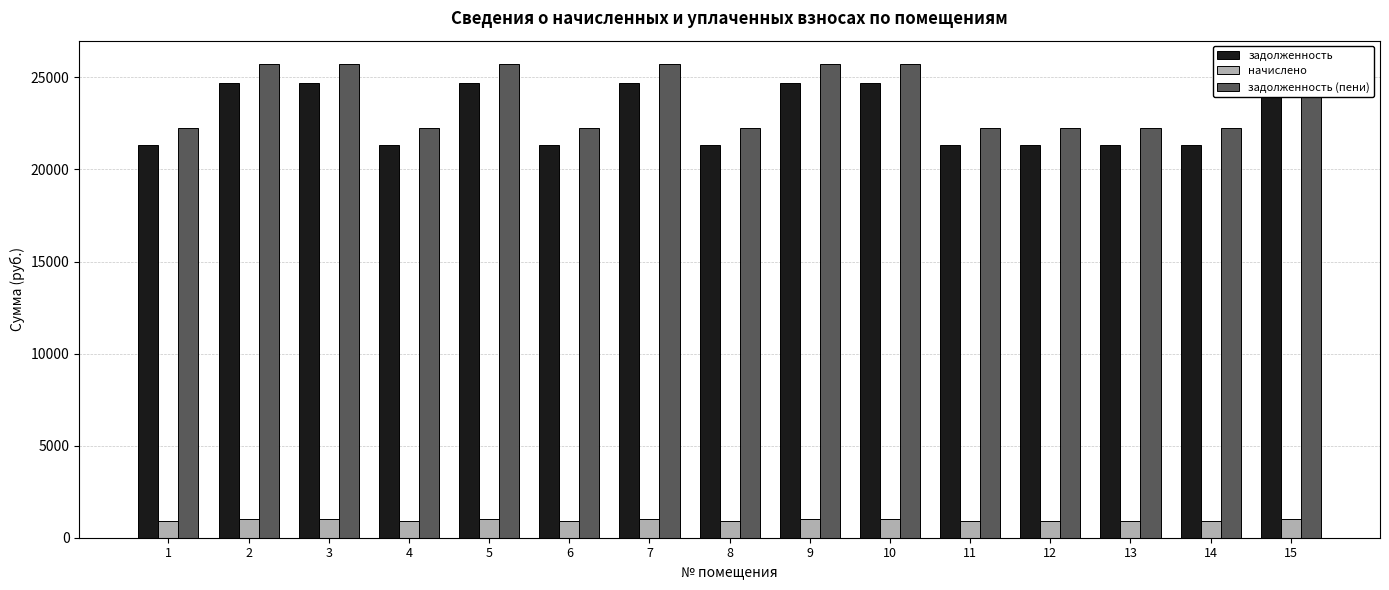

Which series has the largest total across all categories?

задолженность (пени)